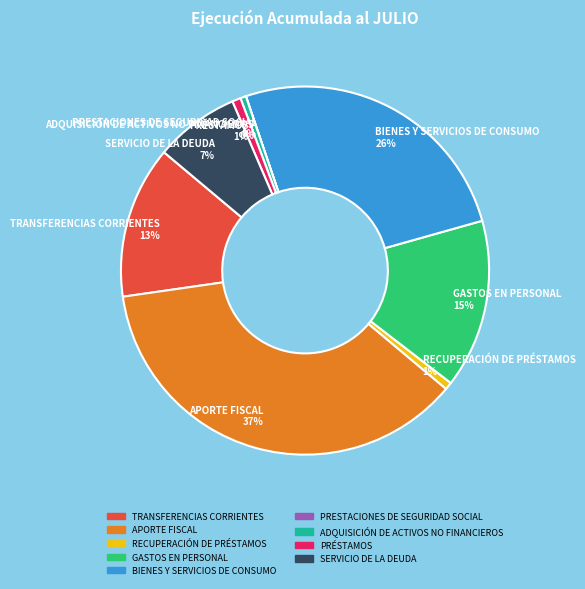

To the nearest percent, what is the difference between the SERVICIO DE LA DEUDA and TRANSFERENCIAS CORRIENTES slice percentages?

6%